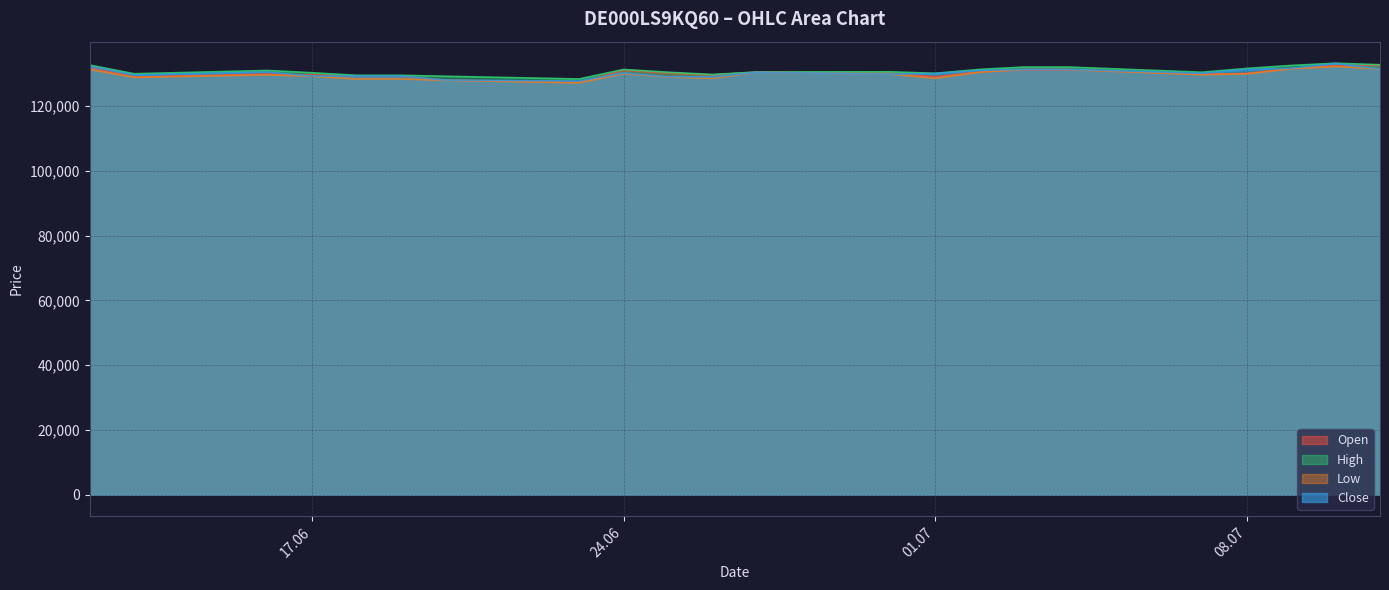

What is the highest value of the Low series?

132296